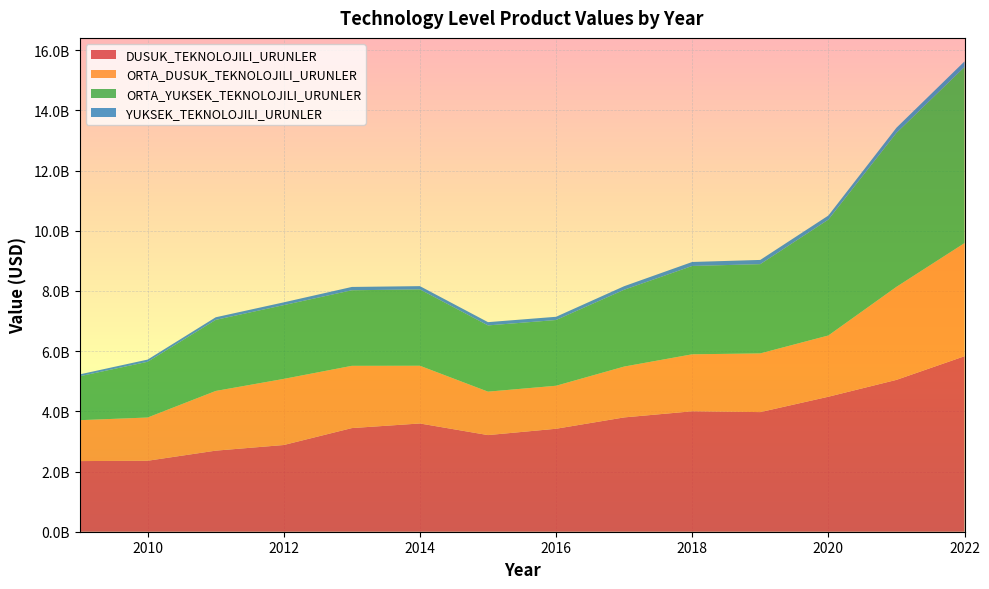

Reading left to right, list all the values displayed in this chart.

DUSUK_TEKNOLOJILI_URUNLER: 2346895356	2357966680	2693731069	2881092687	3443302556	3596555785	3210661618	3421037328	3797934481	4001832504	3974556087	4484982040	5045180850	5830933417
ORTA_DUSUK_TEKNOLOJILI_URUNLER: 1358786943	1436843573	1983020092	2196786727	2068401919	1917698131	1443460264	1428955510	1689313880	1893146255	1950065889	2034898835	3090676653	3758617201
ORTA_YUKSEK_TEKNOLOJILI_URUNLER: 1458550347	1851345828	2362112675	2451257384	2510678981	2537232337	2200640361	2183966805	2552566260	2935067472	2965577119	3850820690	5115079745	5850308020
YUKSEK_TEKNOLOJILI_URUNLER: 62519890	73292470	86060580	92115957	110549747	108068072	108343607	107525193	117580465	132124929	140271135	134174747	170810485	186506810